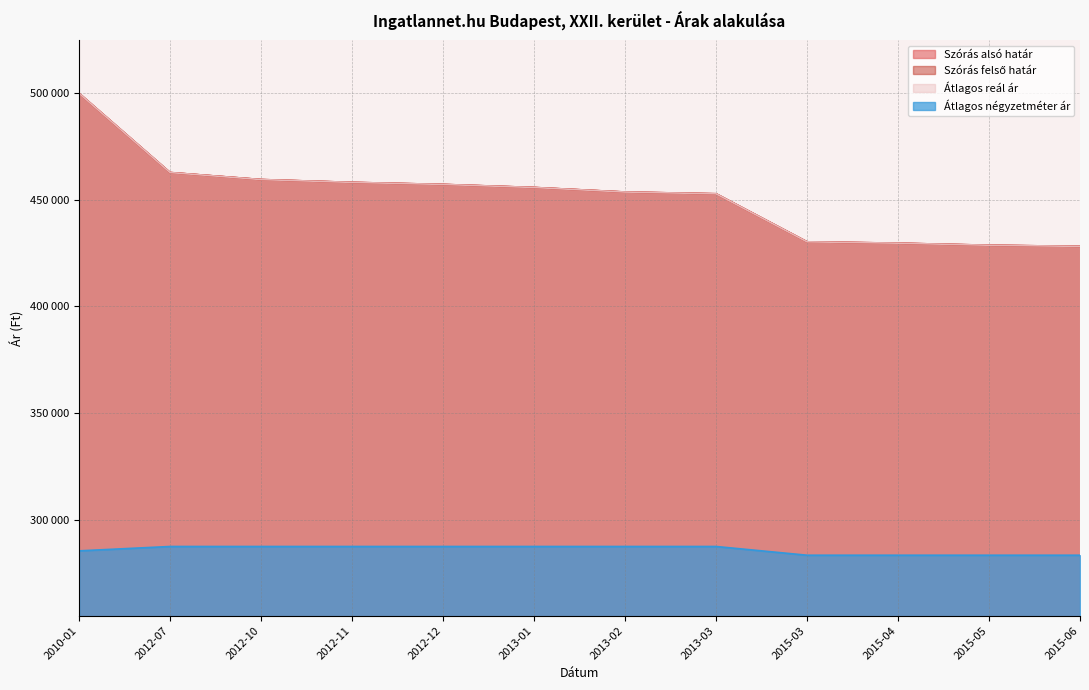

True or false: Szórás alsó határ has more than 2 points higher than both neighbors.

False